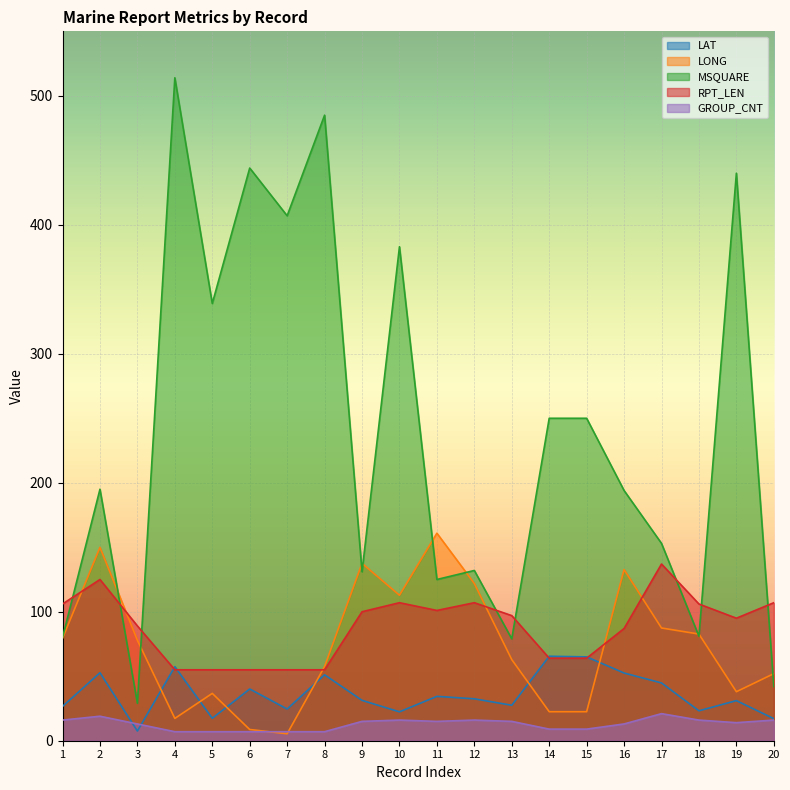

What are all the series names shown in the legend?

LAT, LONG, MSQUARE, RPT_LEN, GROUP_CNT